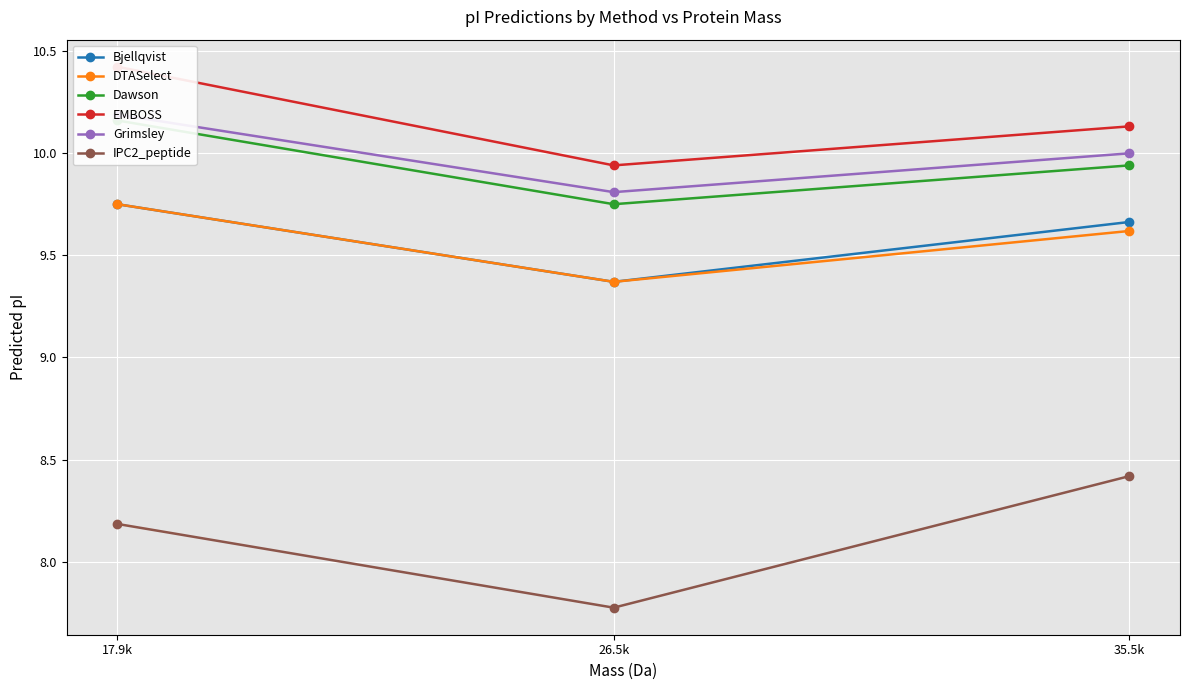

What position from the left is 17.9k?

1